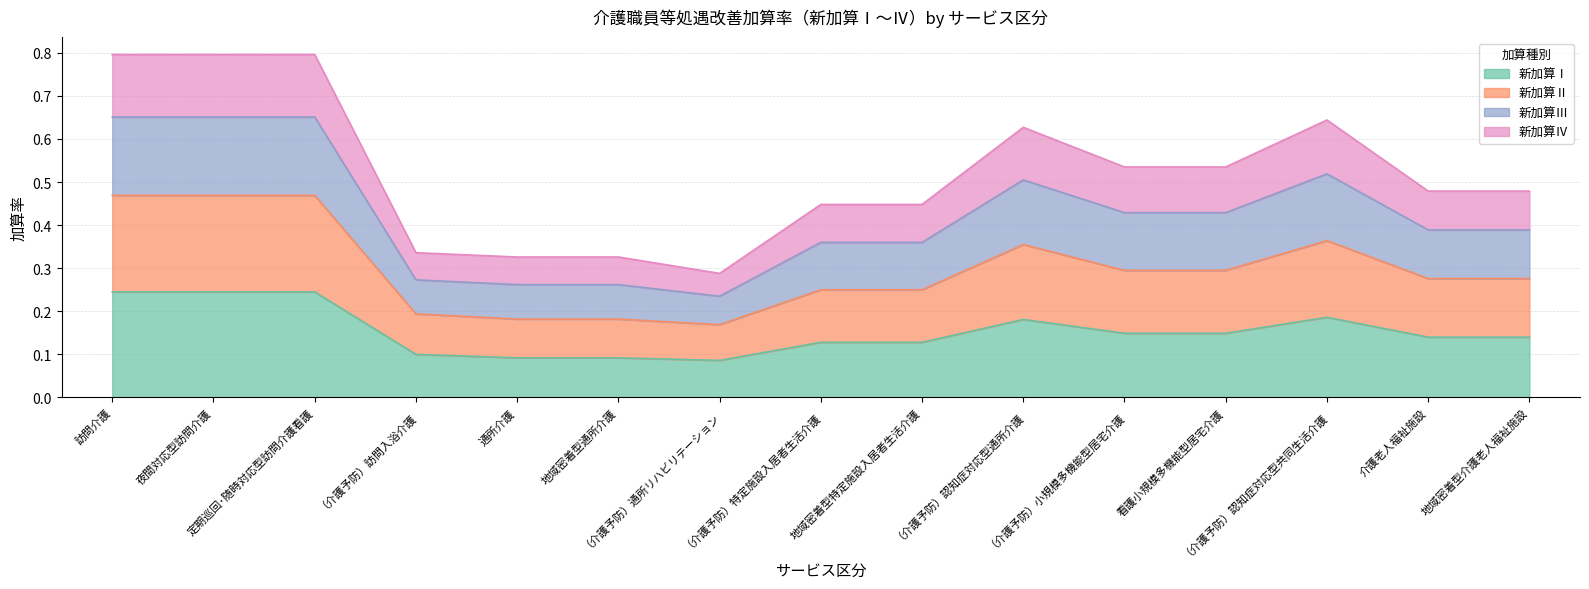

Is it true that 新加算Ⅲ equals 0.3 at 定期巡回･随時対応型訪問介護看護?

False